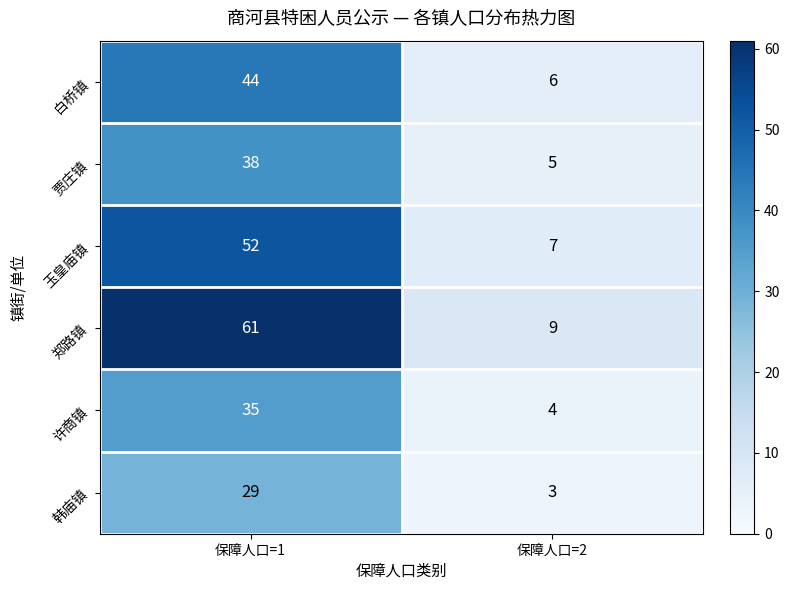

Which series has the largest total across all categories?

郑路镇